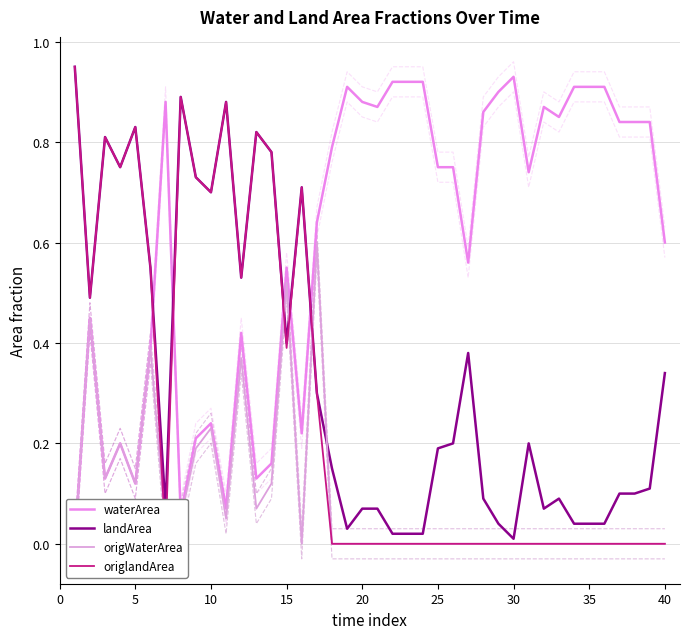

How many interior local peaks does the origWaterArea series have?

7